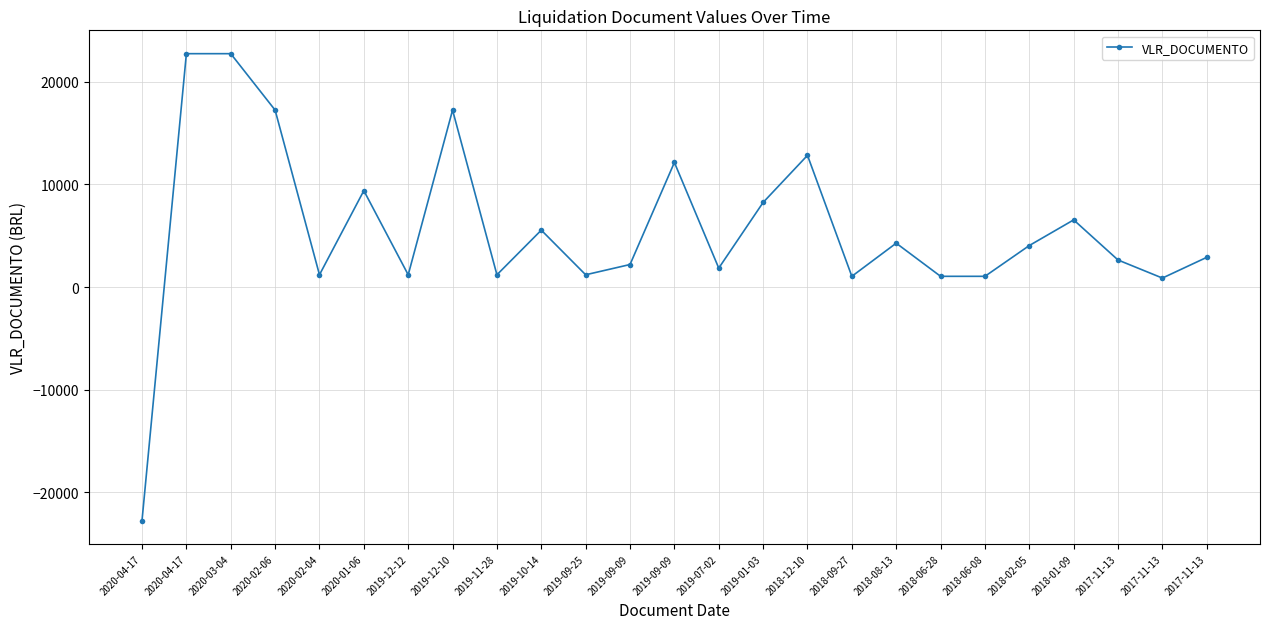

Reading right to left, transcribe all the data shown in this chart.

2900	880	2640	6550	4050	1050	1050	4280	1050	12840	8250	1850	12150	2200	1200	5550	1200	17250	1200	9400	1200	17250	22750	22750	-22750